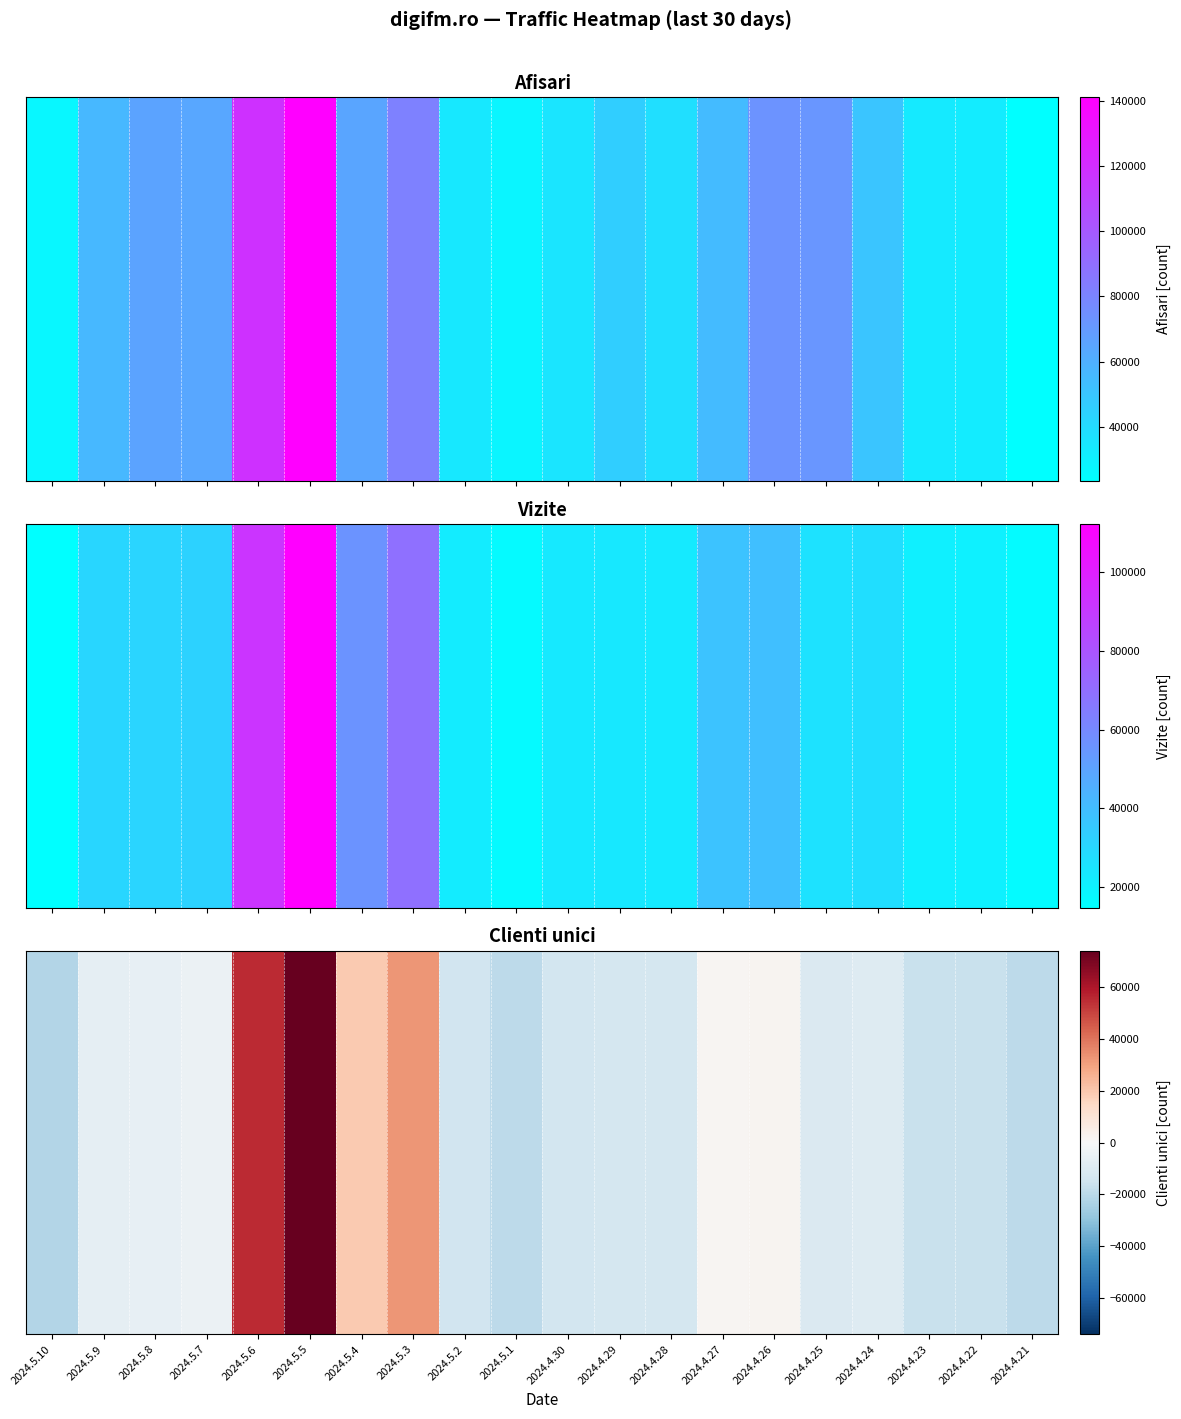

The chart shows a value of -6531.4 at 2024.5.7. True or false?

False